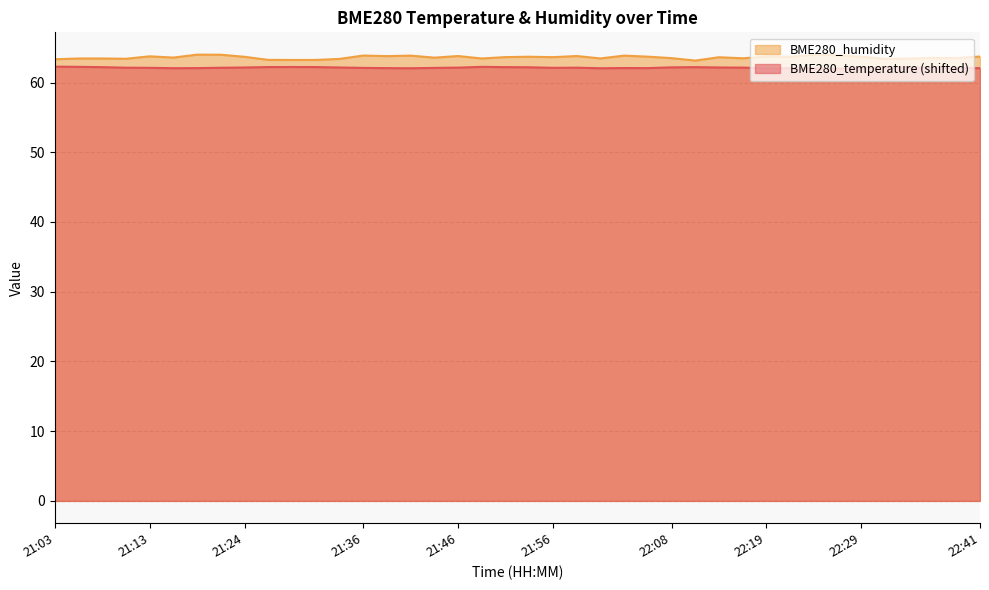

Where is the first local minimum for BME280_temperature?

21:16